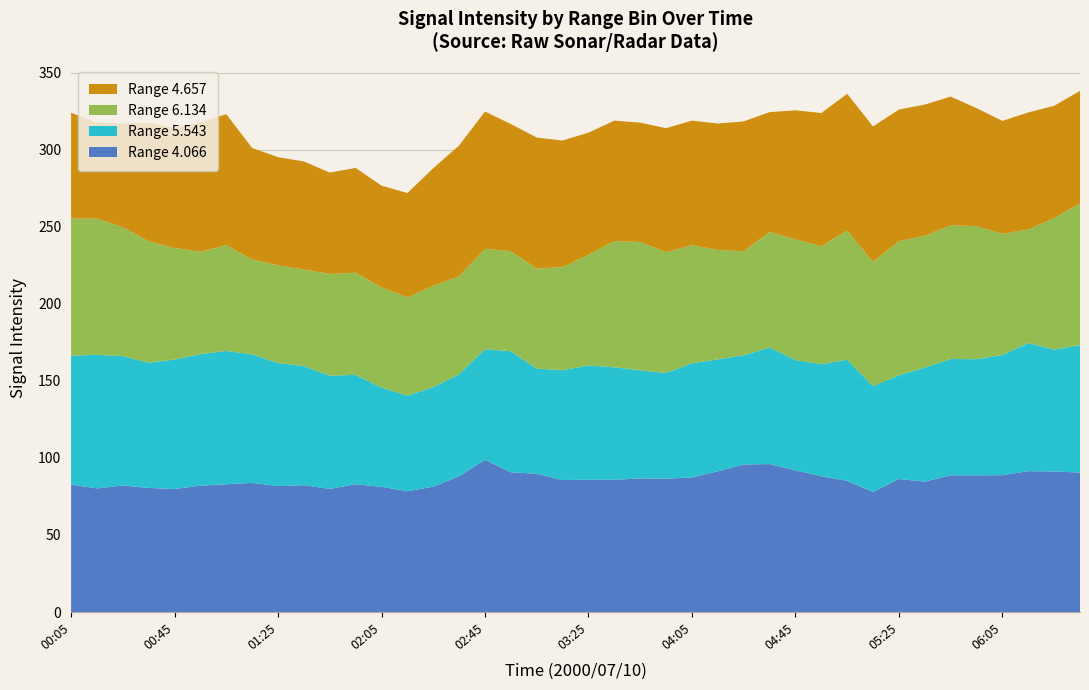

True or false: Range 4.066 has a value of 129.8 at 03:25.

False